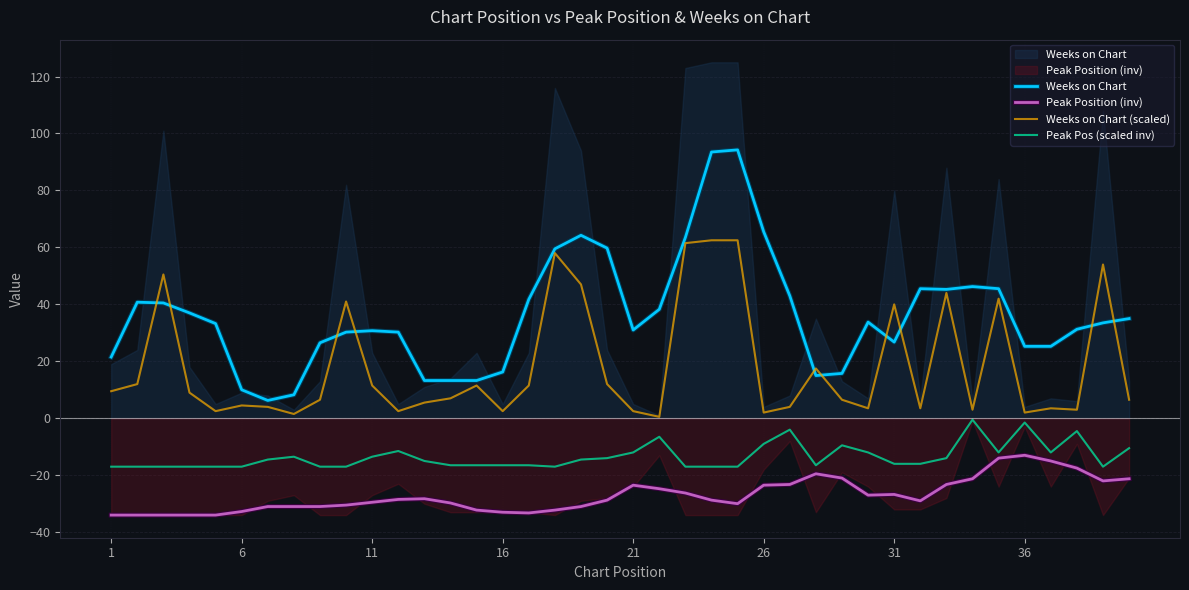

What are all the series names shown in the legend?

Weeks on Chart, Peak Position (inv), Weeks on Chart (scaled), Peak Pos (scaled inv)